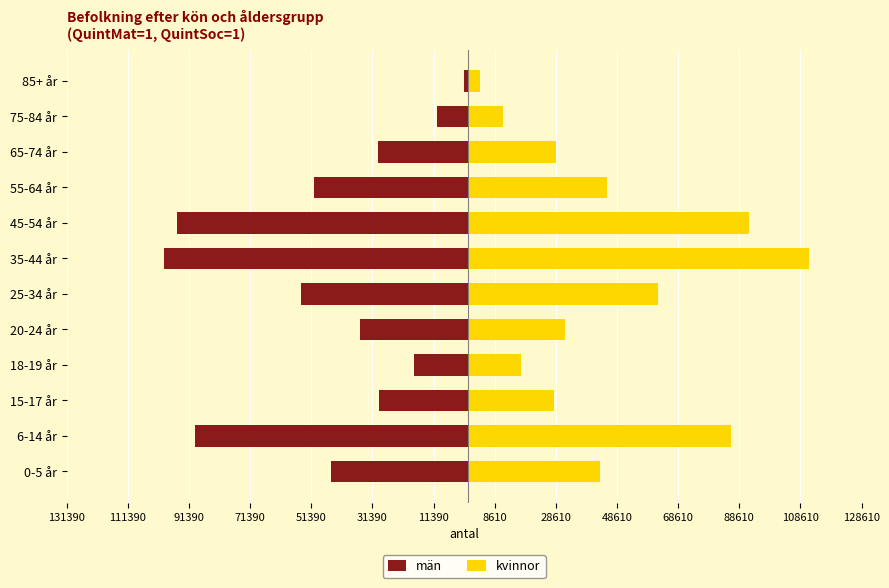

Count the number of categories in the chart.

12